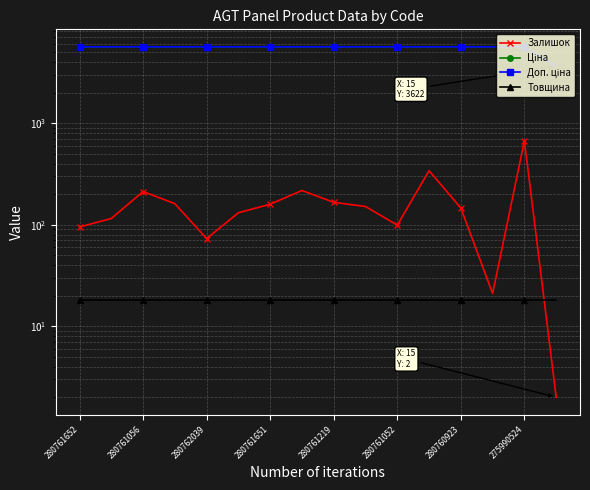

Is it true that Залишок equals 99.0 at 280761052?

True